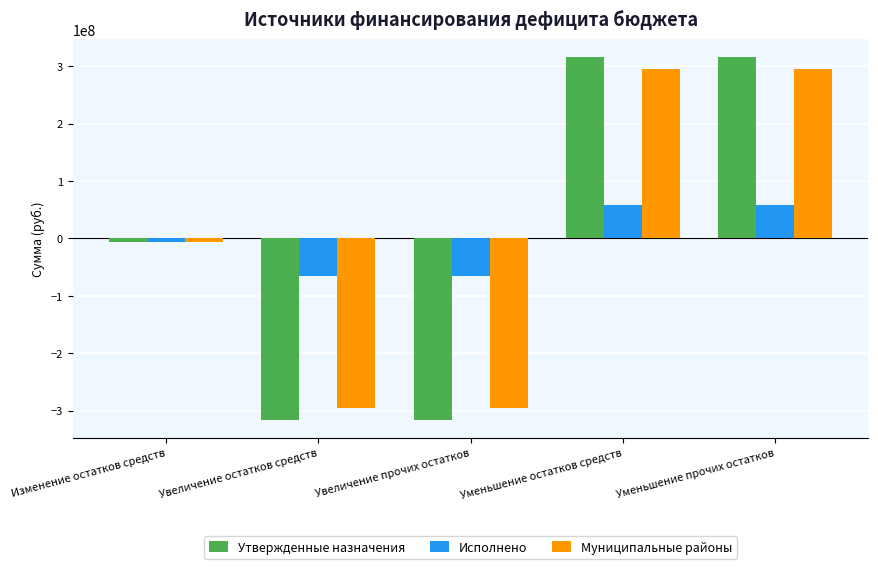

What is the average value of the Муниципальные районы series?

-1373020.9